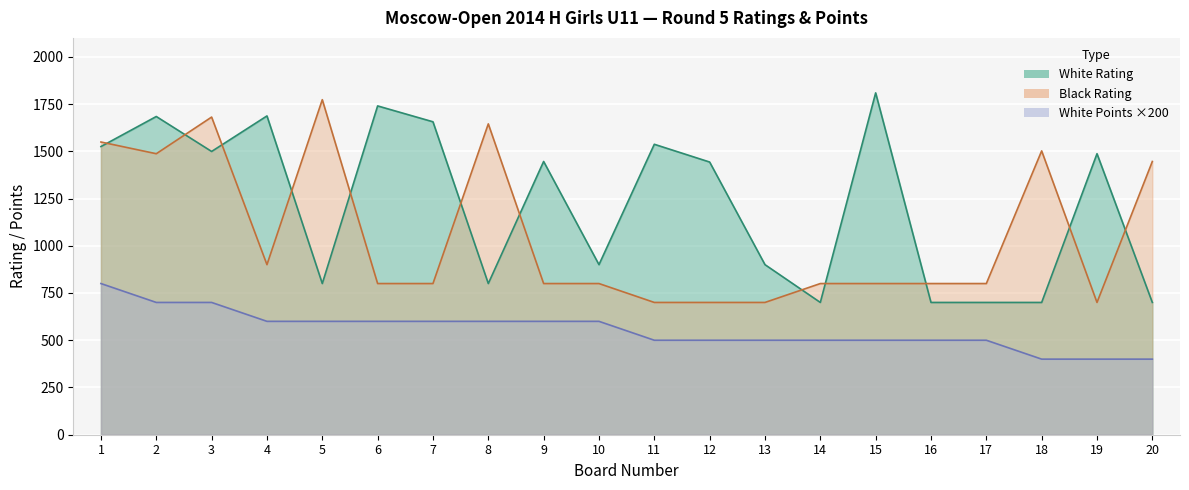

What are all the series names shown in the legend?

White Rating, Black Rating, White Points